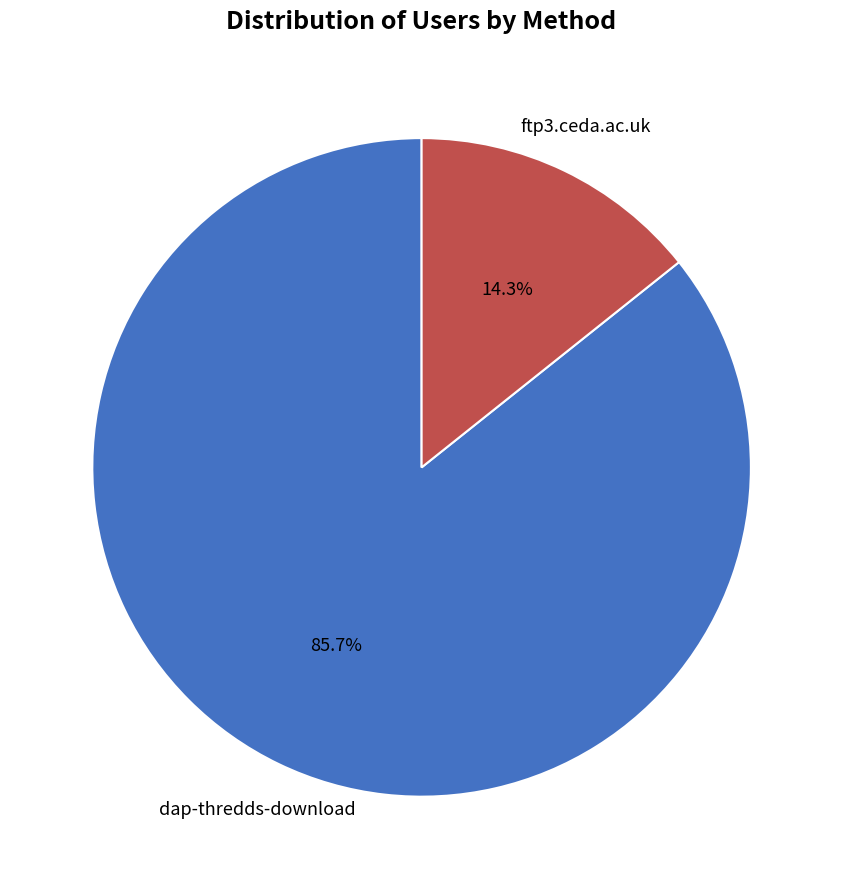

Is there a majority slice in this chart?

Yes